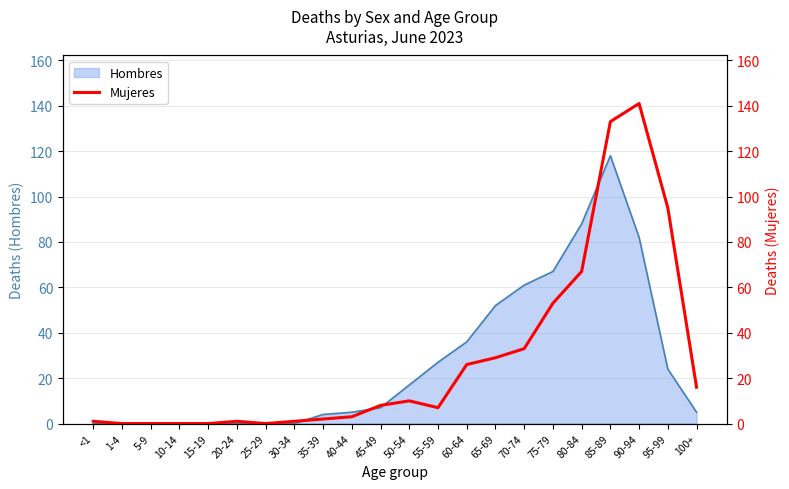

True or false: Hombres has a value of 36 at 60-64.

True